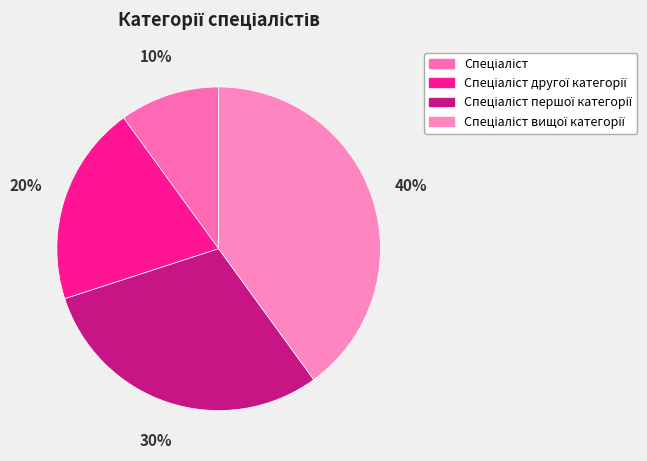

Is it true that Спеціаліст вищої категорії is 25% of the pie?

False